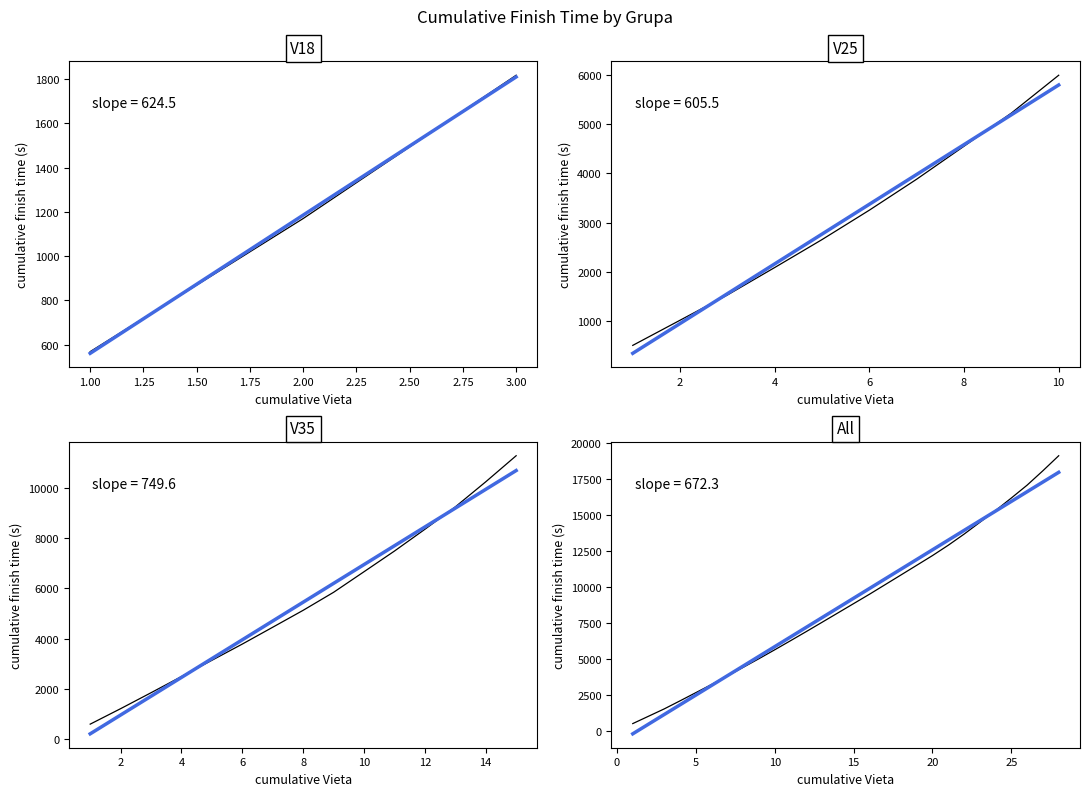

Does the chart have visible grid lines?

No